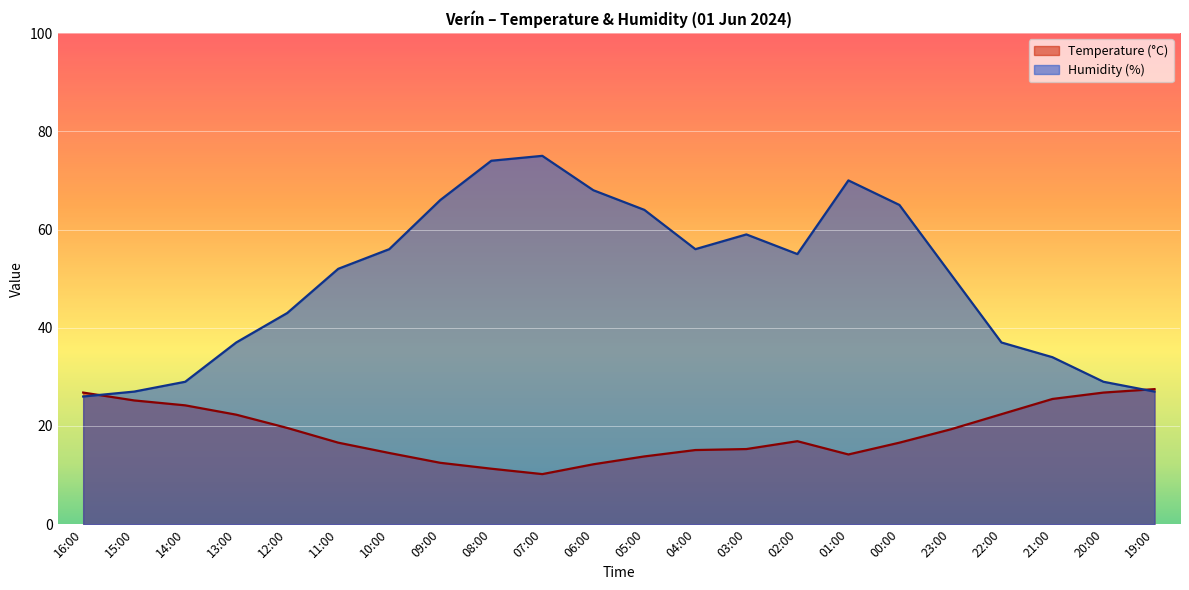

At which label is Humidity (%) closest to 50?

23:00